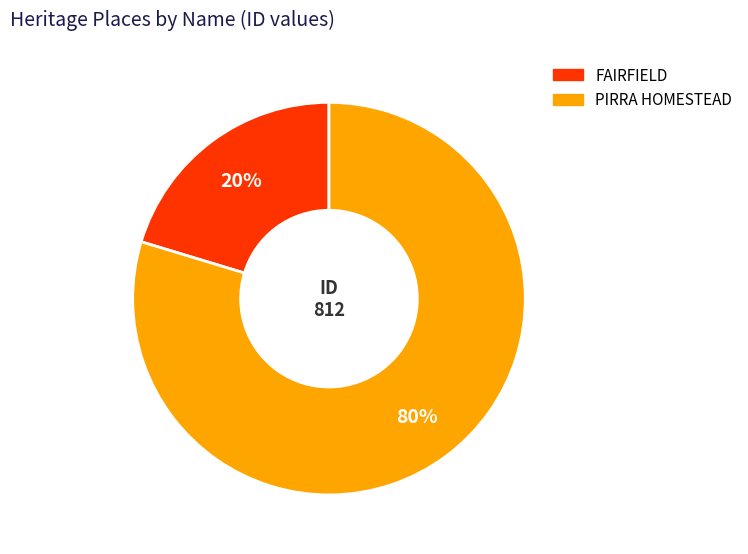

Do PIRRA HOMESTEAD and FAIRFIELD together represent more than half of the pie?

Yes